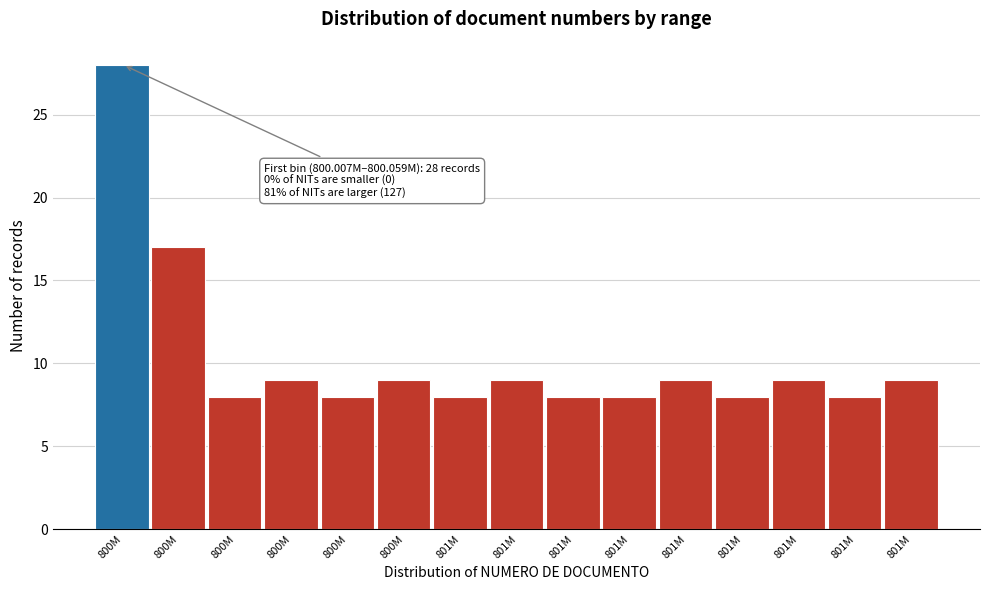

How many series are shown in this chart?

1